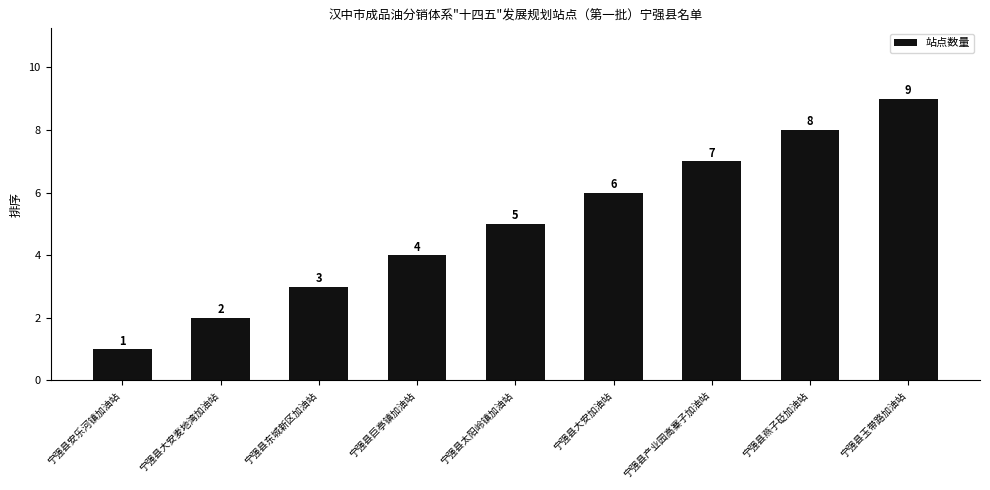

The chart shows a value of 3 at 宁强县产业园高寨子加油站. True or false?

False